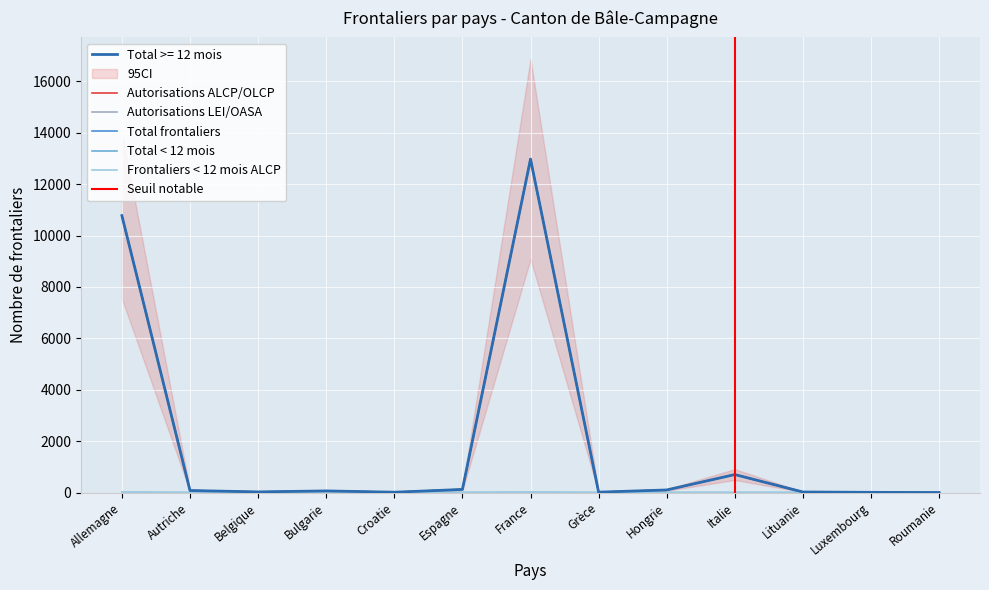

At which label does Autorisations ALCP/OLCP first exceed 63?

Allemagne